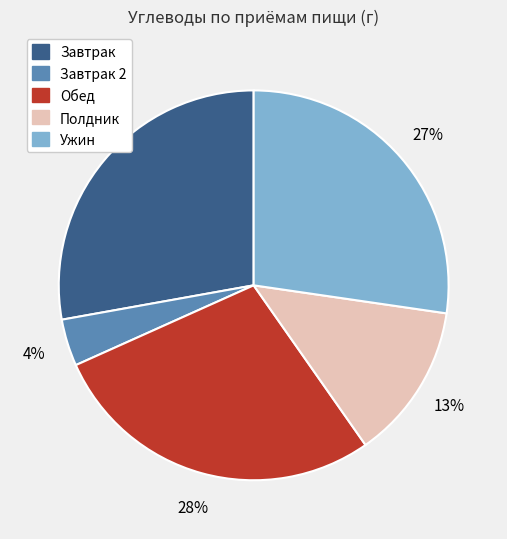

To the nearest percent, what is the difference between the largest and smallest slice percentages?

24%